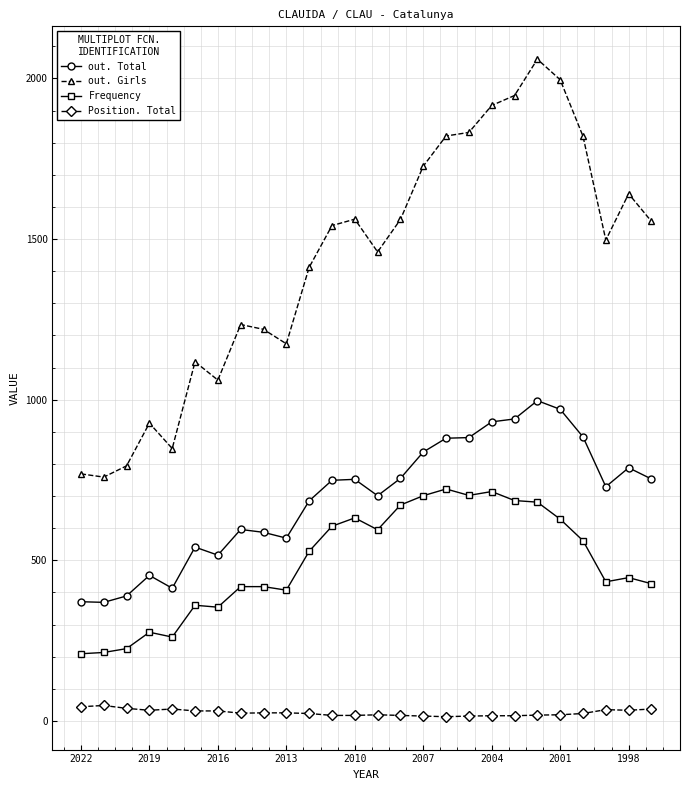

Which series has the largest total across all categories?

out. Girls